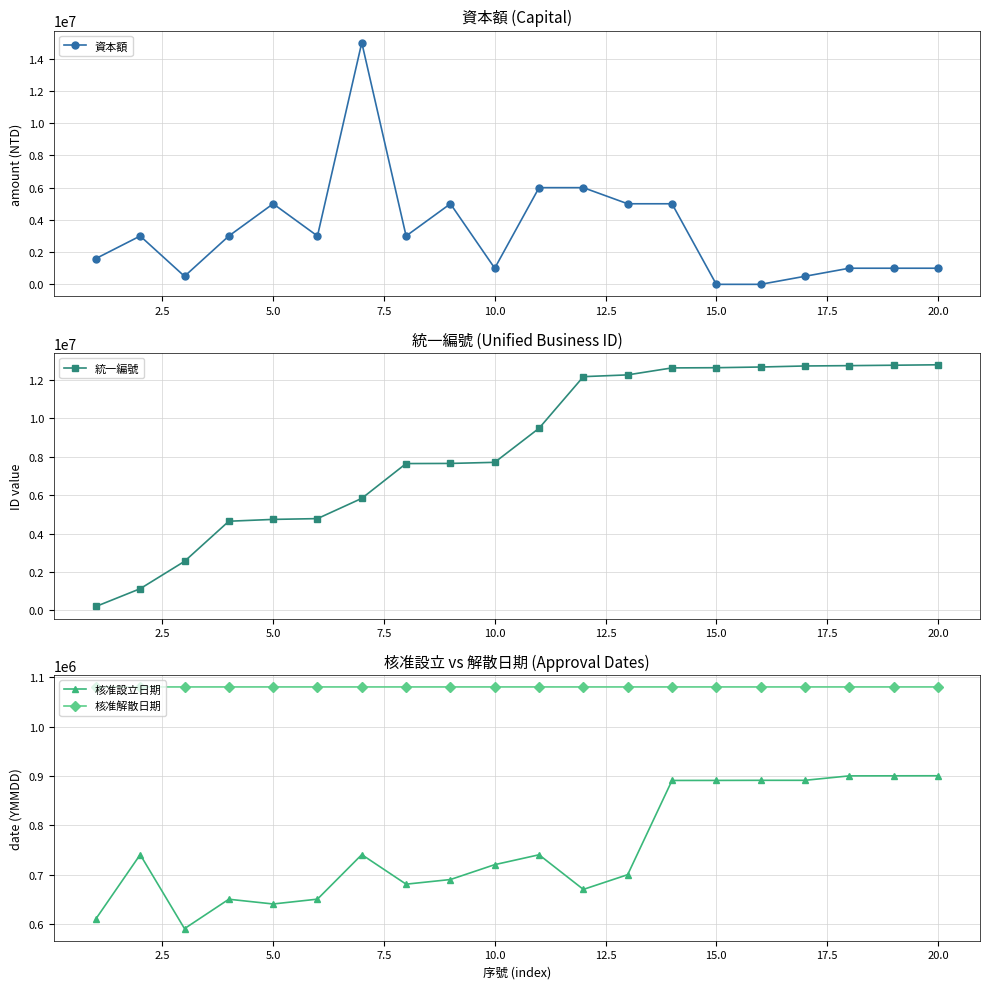

How many interior local valleys does the 核准解散日期 series have?

6